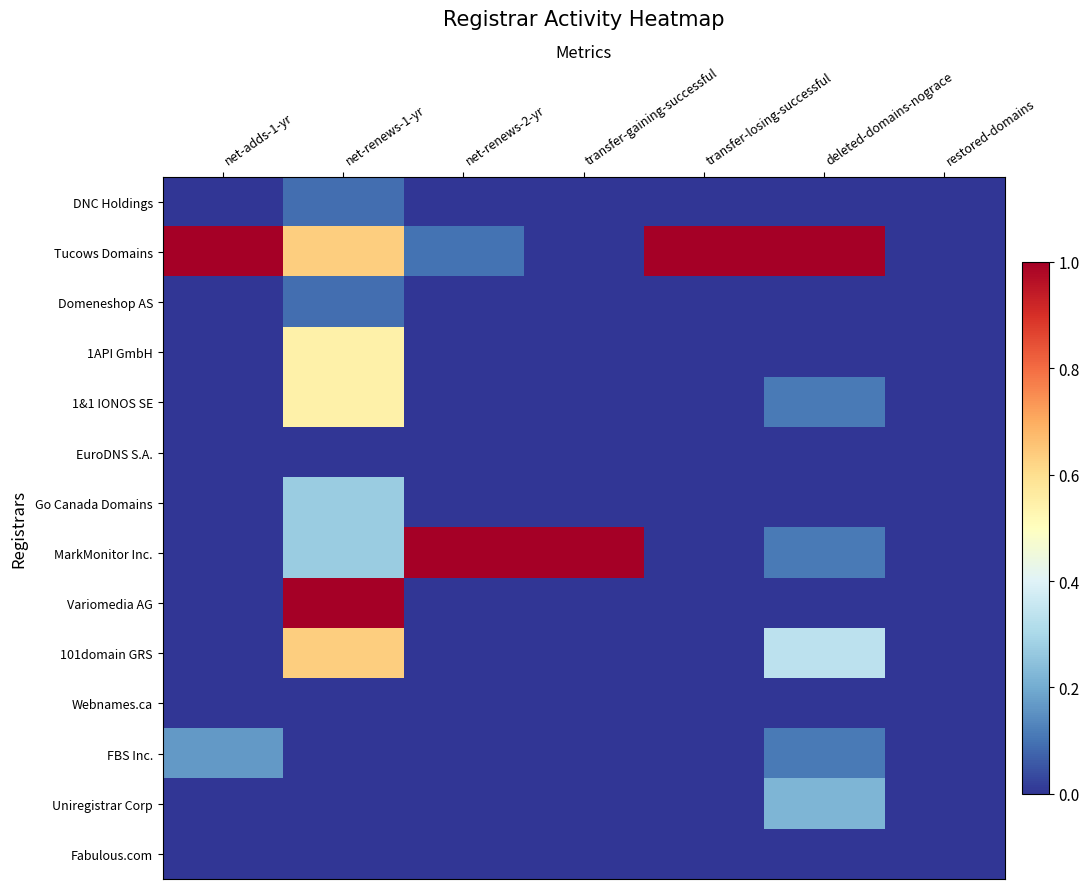

How many distinct data groups are displayed?

14